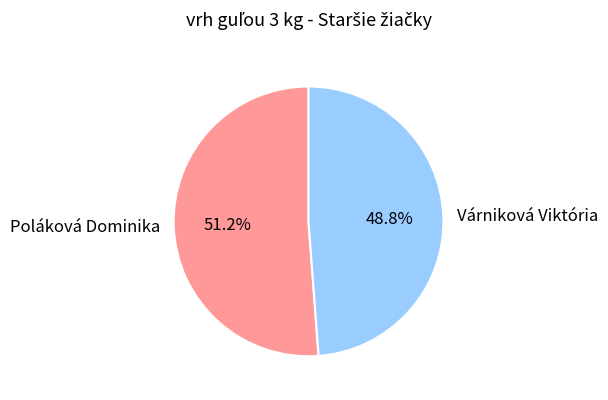

Approximately how many times larger is the value at Poláková Dominika compared to Várniková Viktória?

1.0